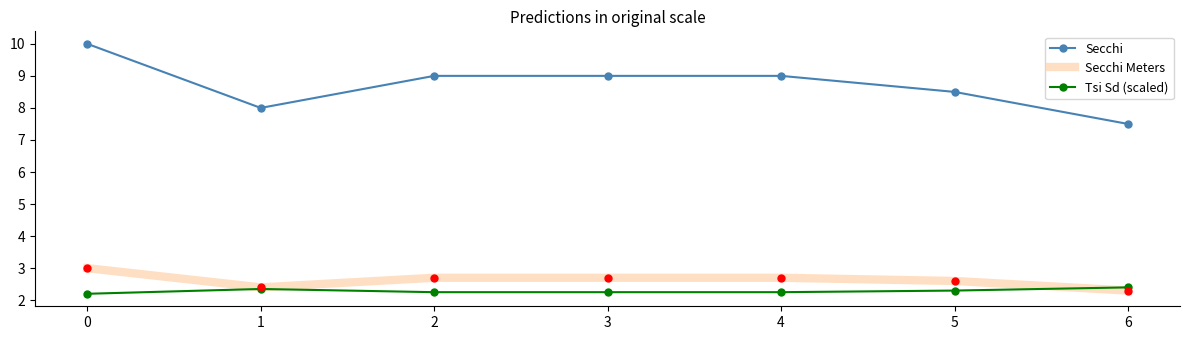

What is the total value across all series at 6?

12.2